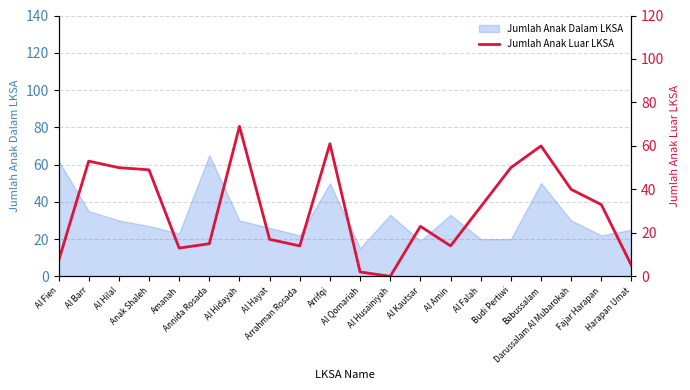

What is the difference between the second highest and minimum values?

61